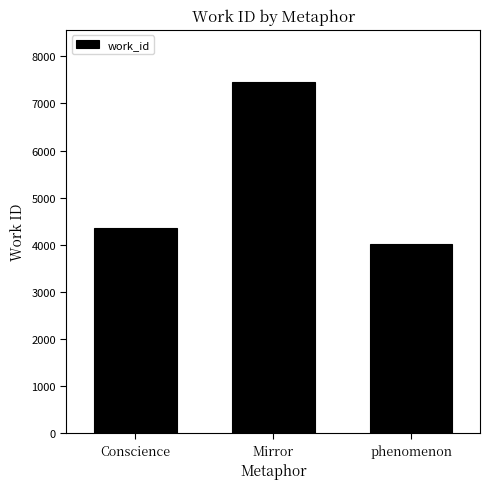

What is the maximum value shown in the chart?

7447